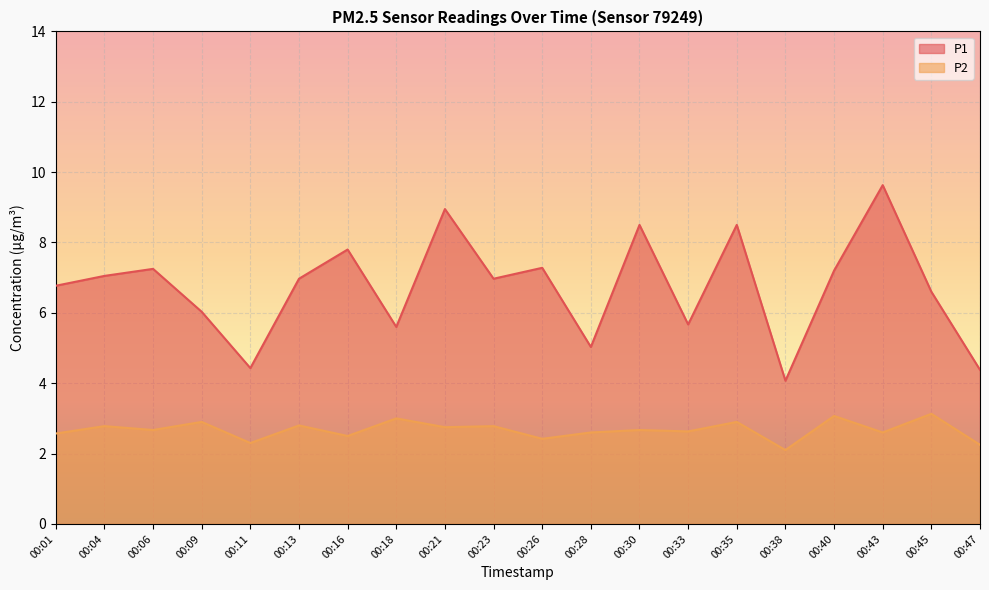

What is the highest value of the P1 series?

9.6